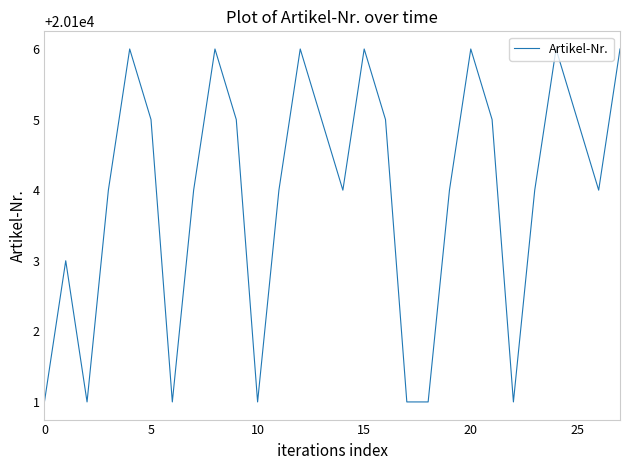

What is the maximum value shown in the chart?

20106